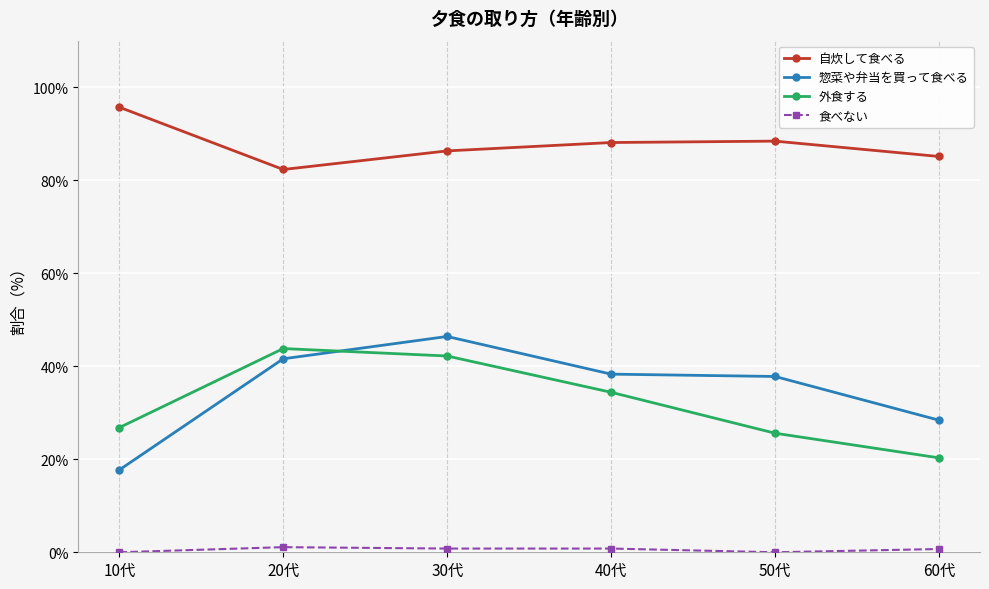

Rank the categories by 外食する value from highest to lowest.

20代, 30代, 40代, 10代, 50代, 60代